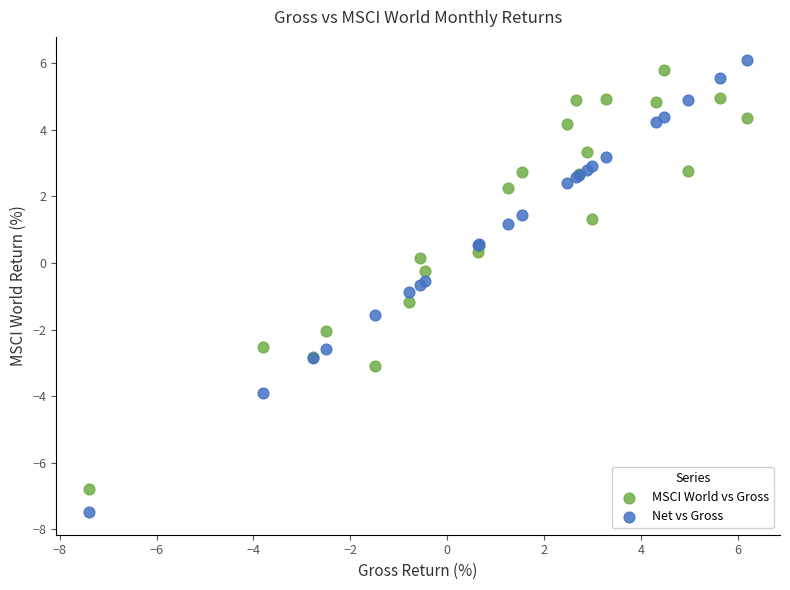

What is the X range (max minus min) for the scatter plot?

13.6